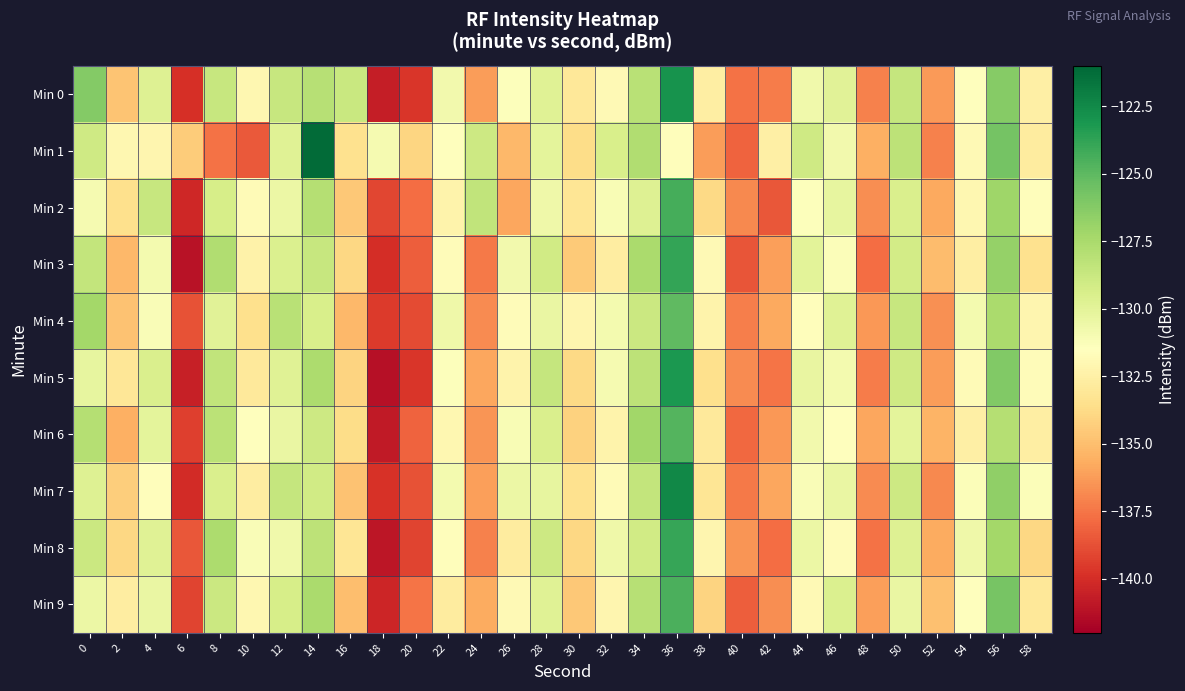

What is the greatest value displayed?

-121.2